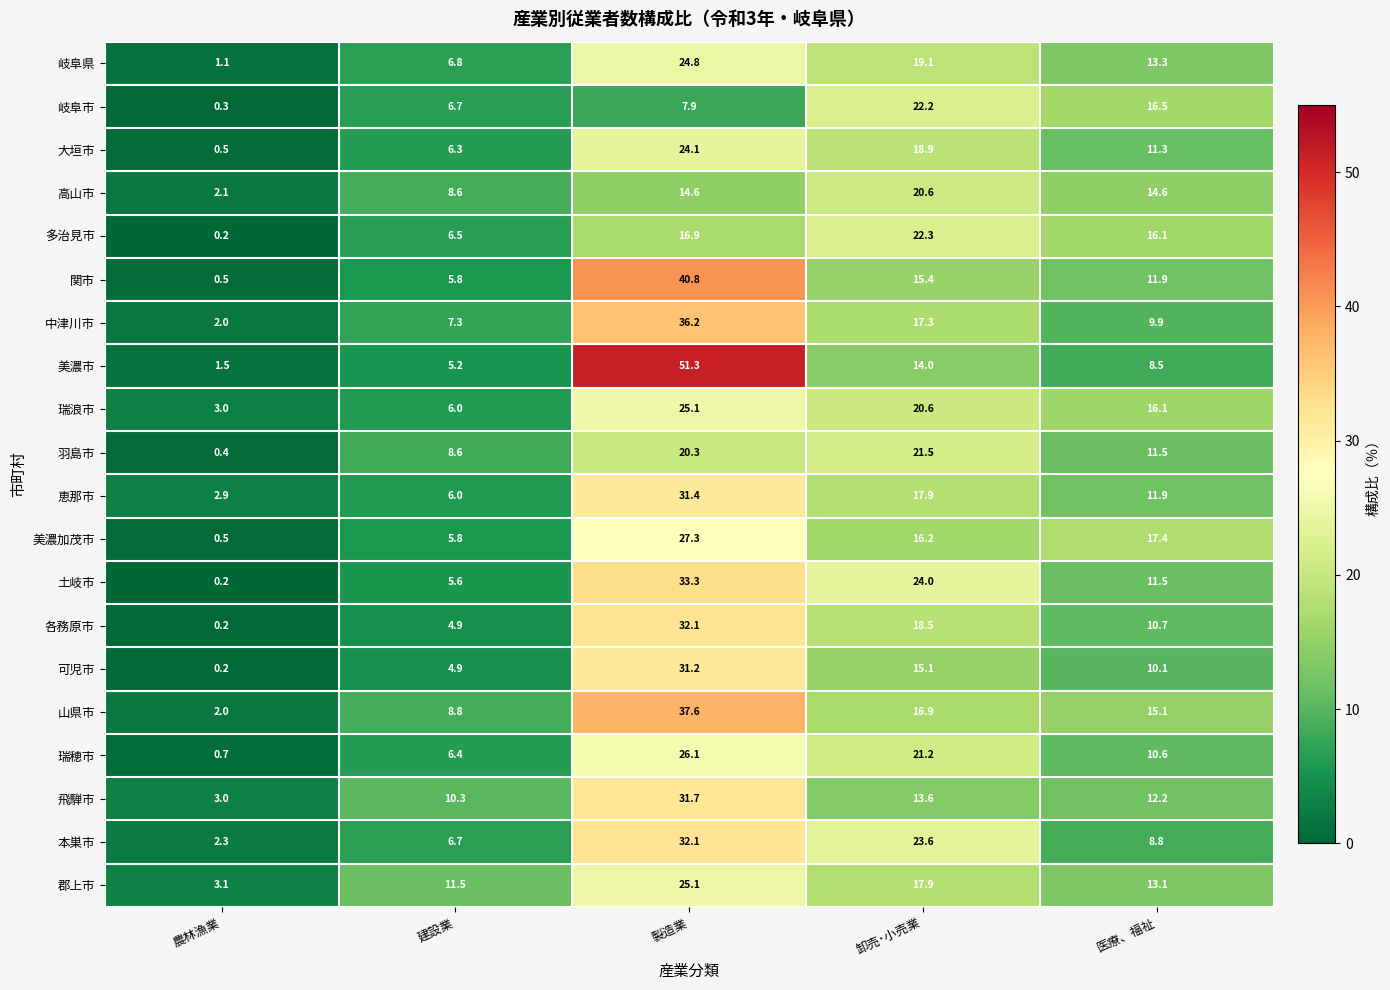

What is the difference between the highest and lowest values at 建設業?

6.6